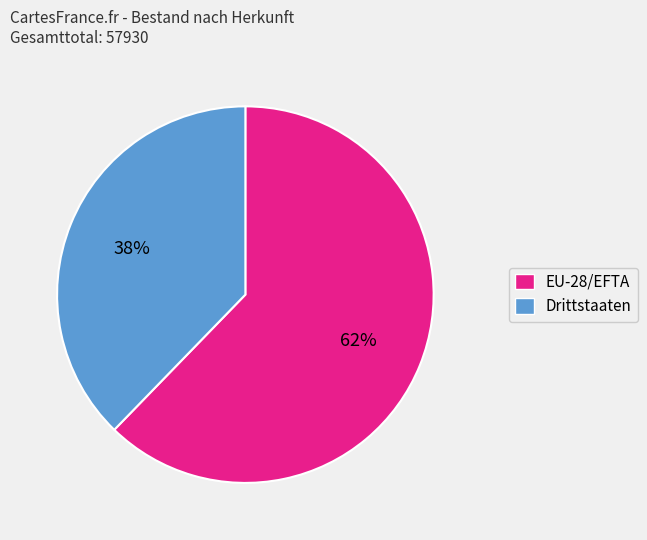

Does EU-28/EFTA account for over 50% of the chart?

Yes